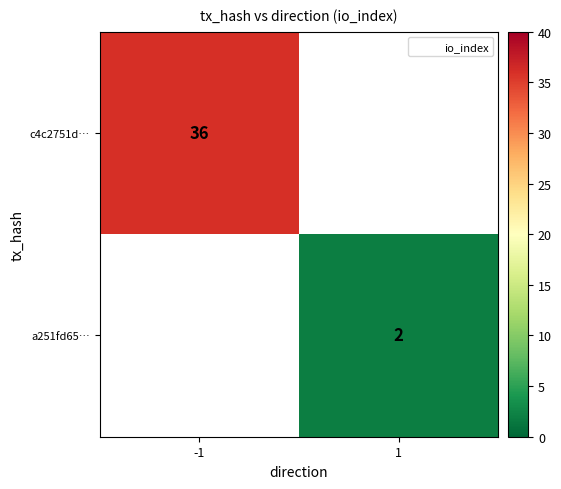

Which category has the lowest value in the c4c2751d… series?

-1